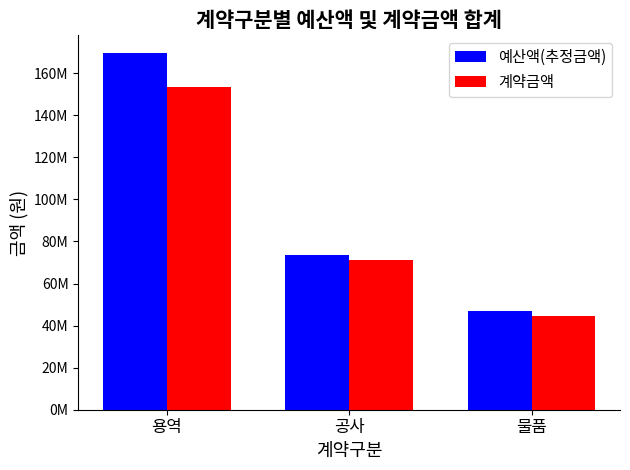

Rank the categories by 예산액(추정금액) value from lowest to highest.

물품, 공사, 용역